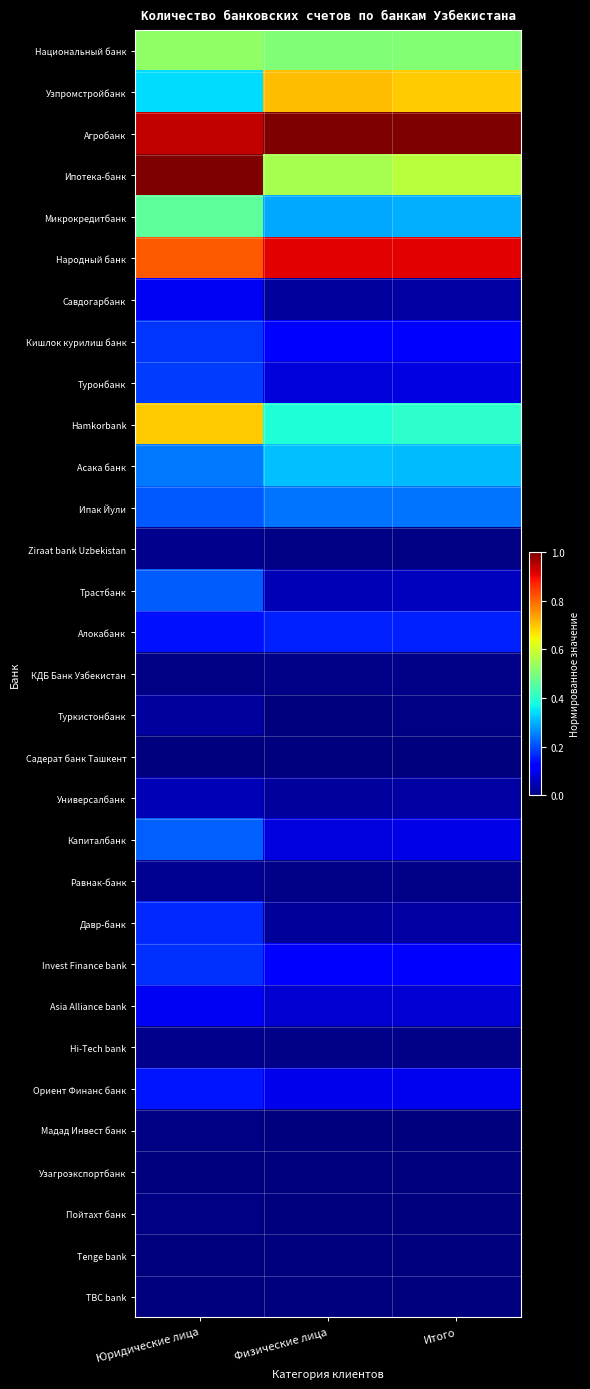

Count the number of data series in this chart.

31